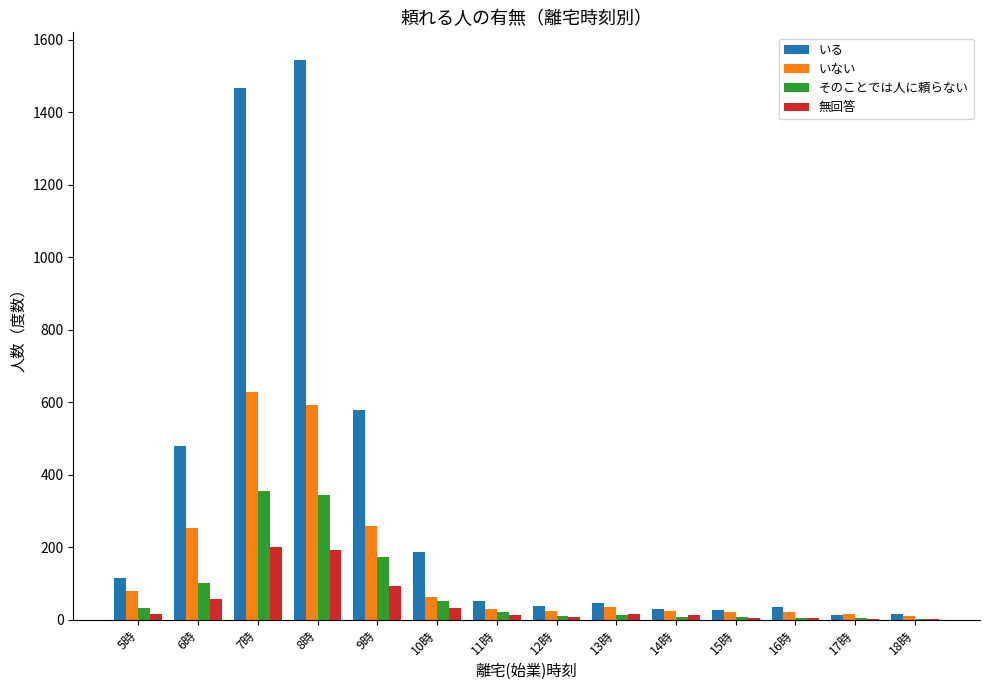

Is the value of いない at 6時 greater than the value of そのことでは人に頼らない at 13時?

Yes